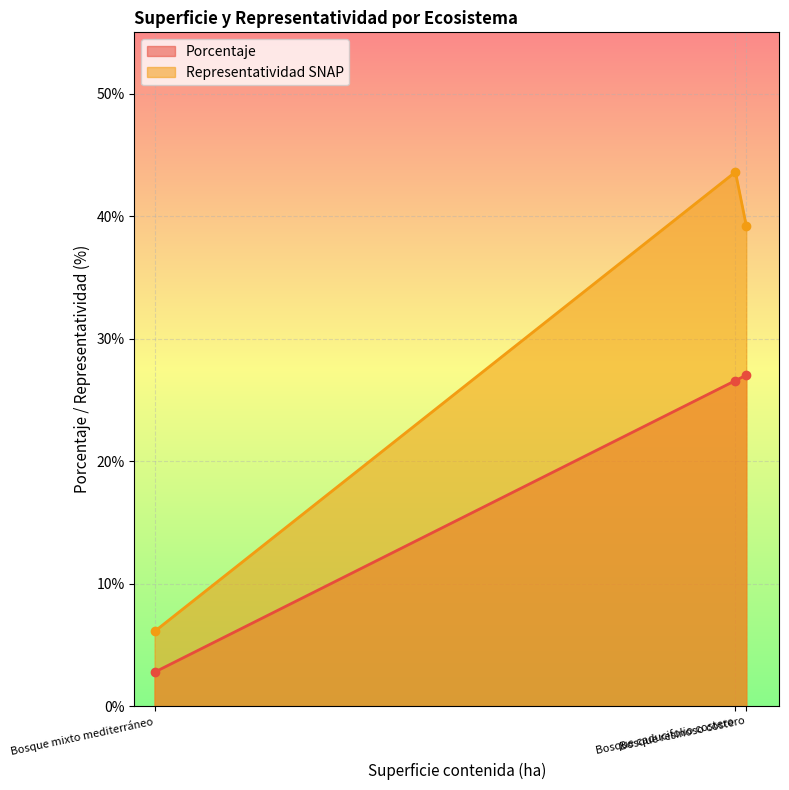

What is the value of the Representatividad SNAP point at the 2nd from the left?

43.6